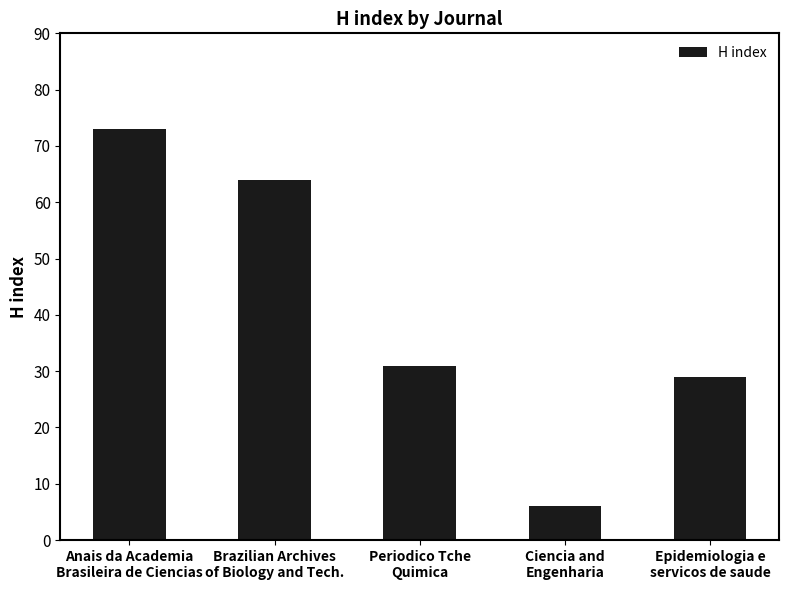

What is the label of the 2nd bar from the right?

Ciencia and
Engenharia